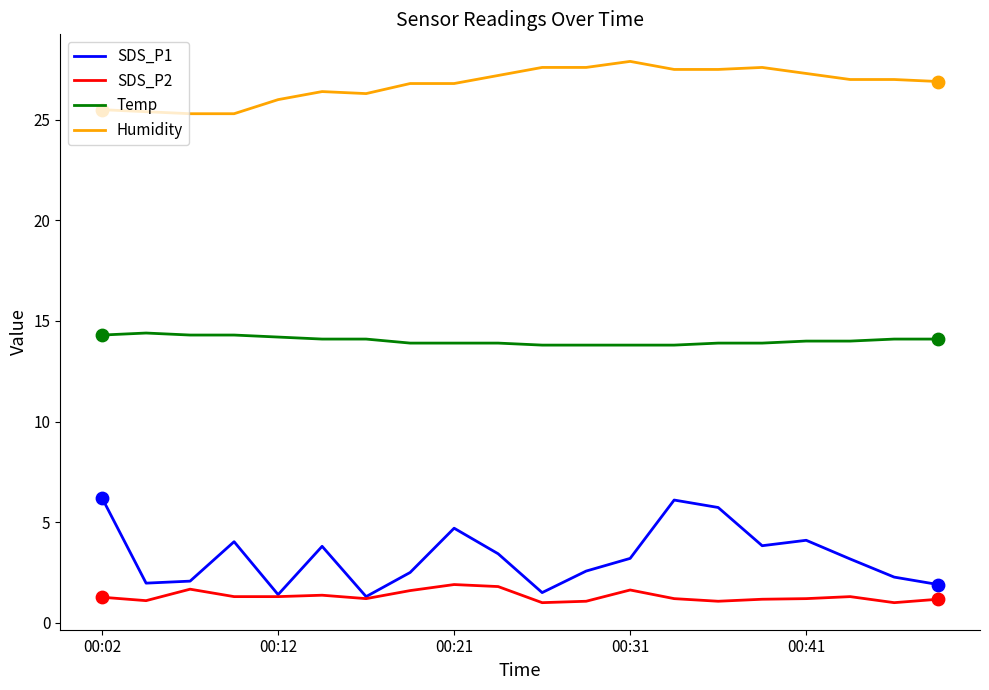

Which series has the largest total across all categories?

Humidity